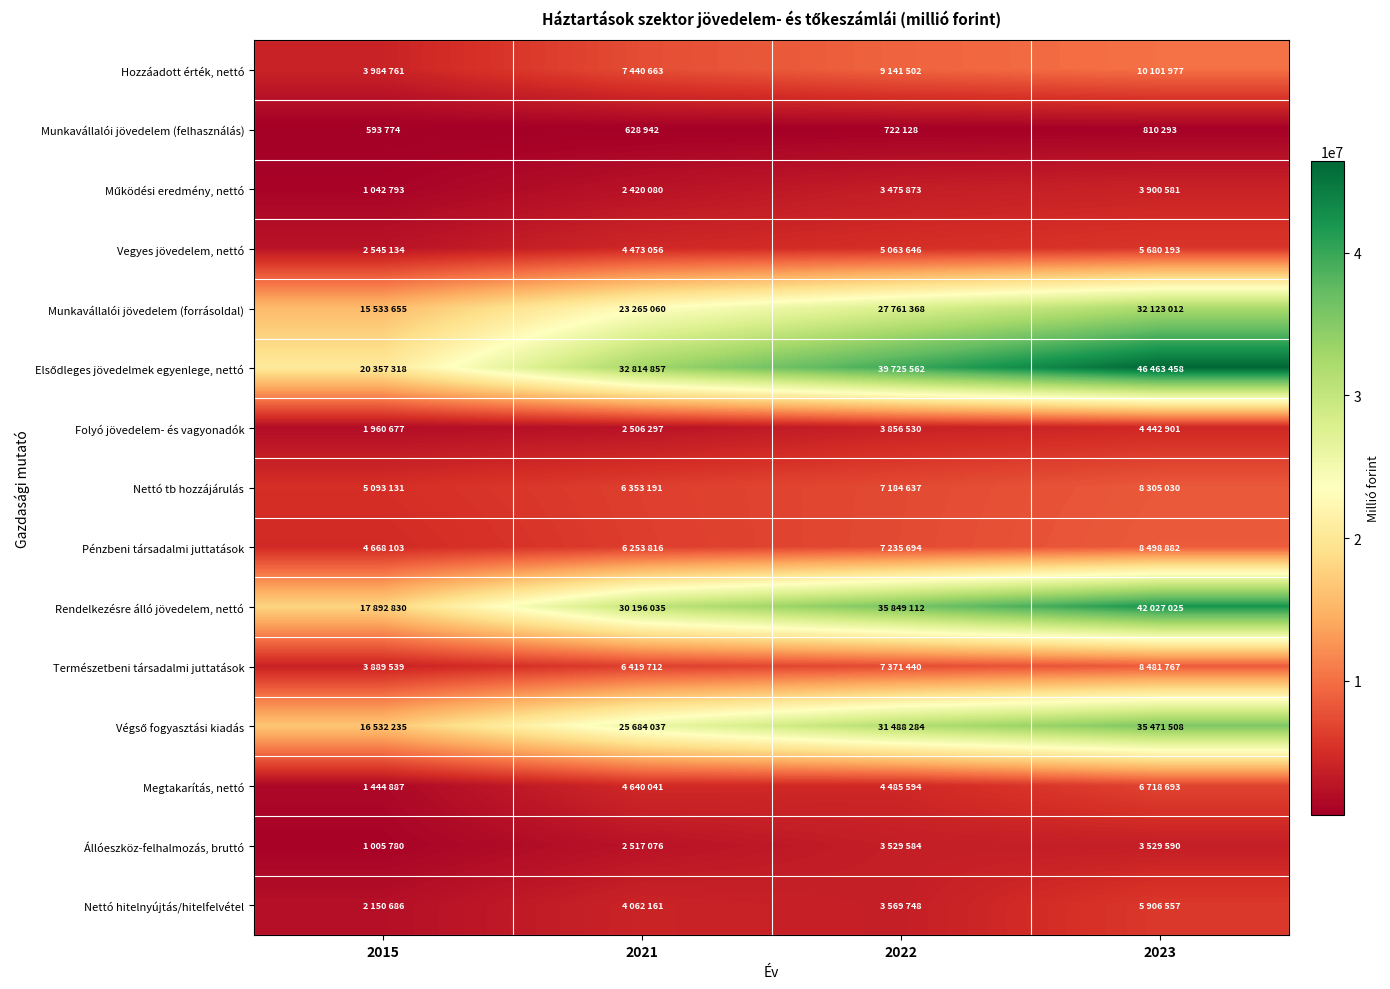

Rank the series at 2021 from highest to lowest value.

Elsődleges jövedelmek egyenlege, nettó, Rendelkezésre álló jövedelem, nettó, Végső fogyasztási kiadás, Munkavállalói jövedelem (forrásoldal), Hozzáadott érték, nettó, Természetbeni társadalmi juttatások, Nettó tb hozzájárulás, Pénzbeni társadalmi juttatások, Megtakarítás, nettó, Vegyes jövedelem, nettó, Nettó hitelnyújtás/hitelfelvétel, Állóeszköz-felhalmozás, bruttó, Folyó jövedelem- és vagyonadók, Működési eredmény, nettó, Munkavállalói jövedelem (felhasználás)